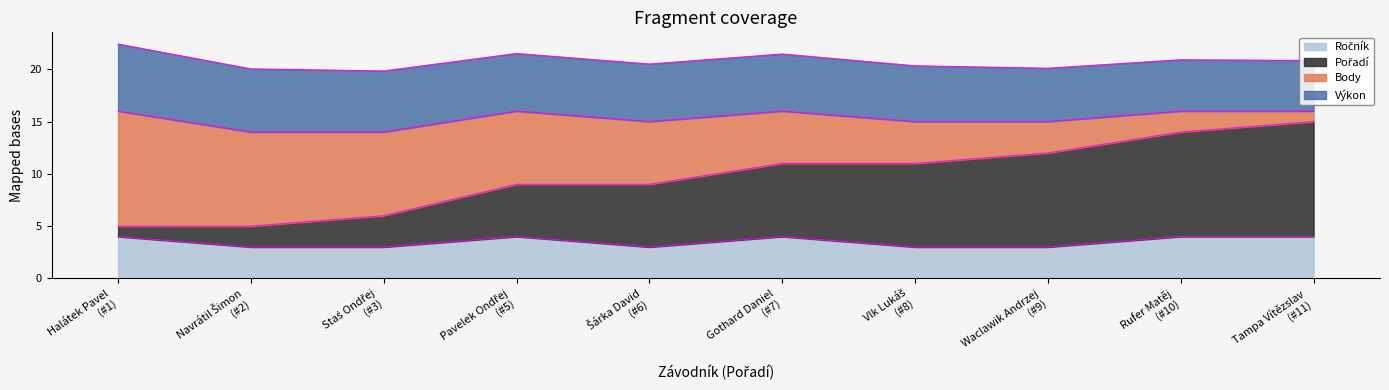

Does the chart have visible grid lines?

No